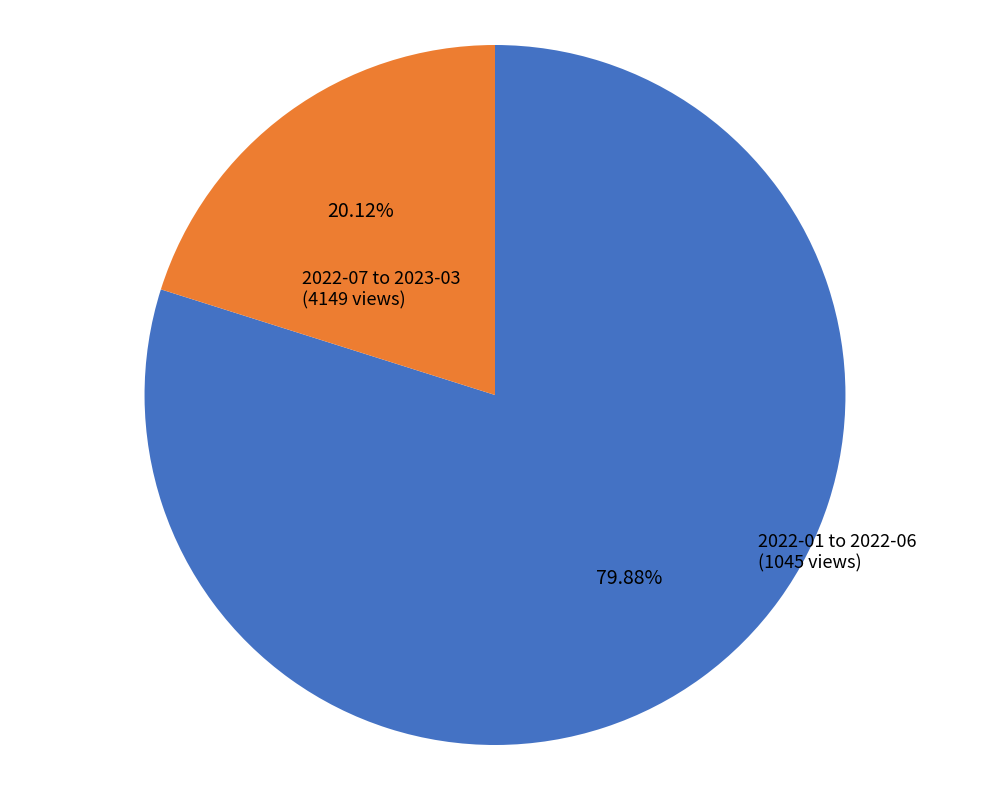

Is there any slice that represents more than half of the pie?

Yes